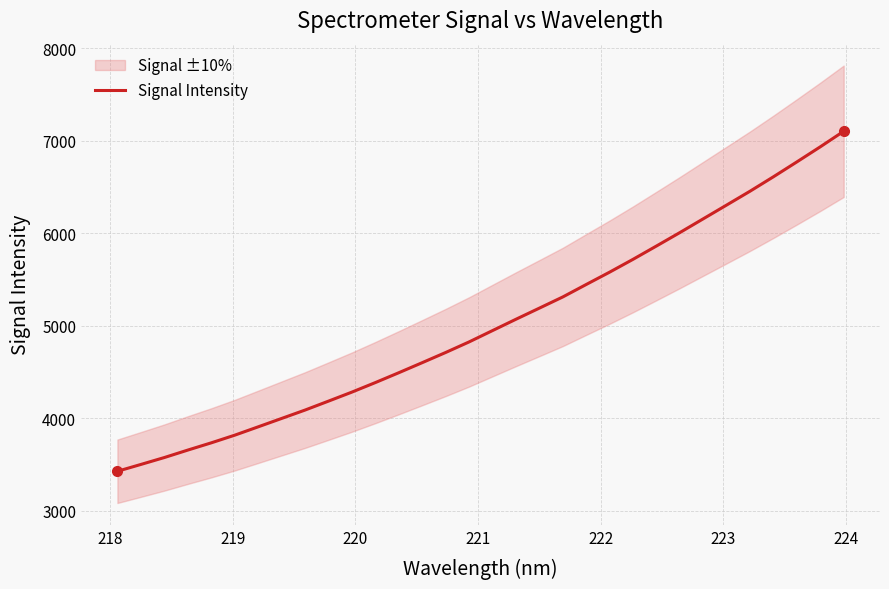

Reading left to right, what are all the values shown in this chart?

3428.8	3502.6	3577.2	3657.8	3736.0	3818.7	3908.9	3999.6	4090.3	4186.9	4284.4	4387.5	4493.9	4602.6	4712.6	4826.8	4949.3	5071.7	5192.0	5312.8	5447.5	5581.0	5719.6	5863.4	6008.6	6157.6	6306.5	6456.1	6612.1	6772.6	6935.5	7103.6